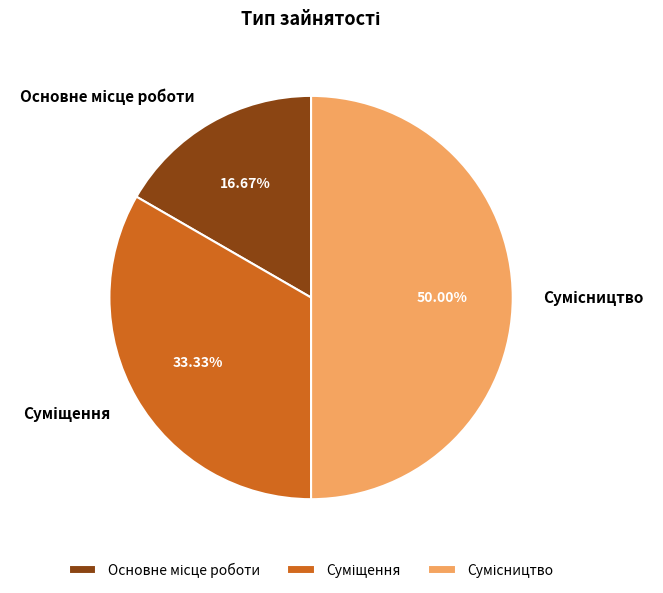

How many segments does this pie chart have?

3